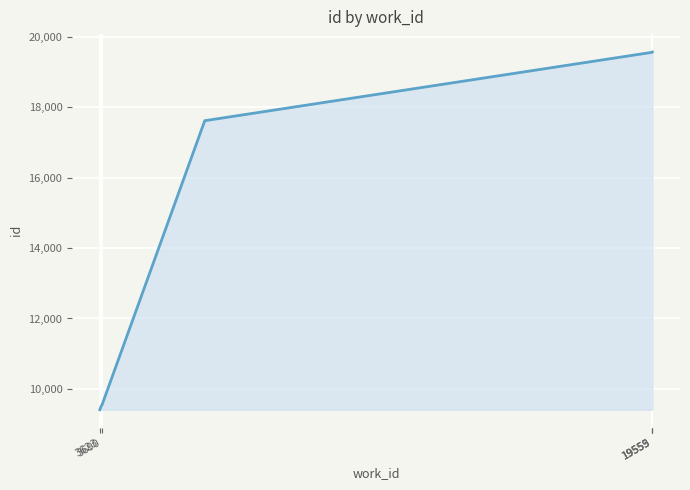

What is the minimum value shown in the chart?

9411